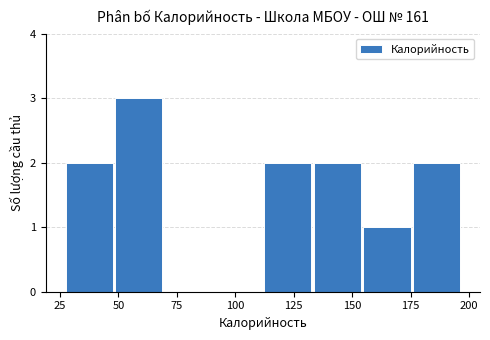

Reading left to right, list every bar in this chart as the range it spans on the x-axis followed by its height. Neither the bar edges nor the heights are printed on the chart, so give them approximately, as read against the axes.

25 to 50: 2
50 to 70: 3
70 to 90: 0
90 to 110: 0
110 to 135: 2
135 to 155: 2
155 to 175: 1
175 to 195: 2